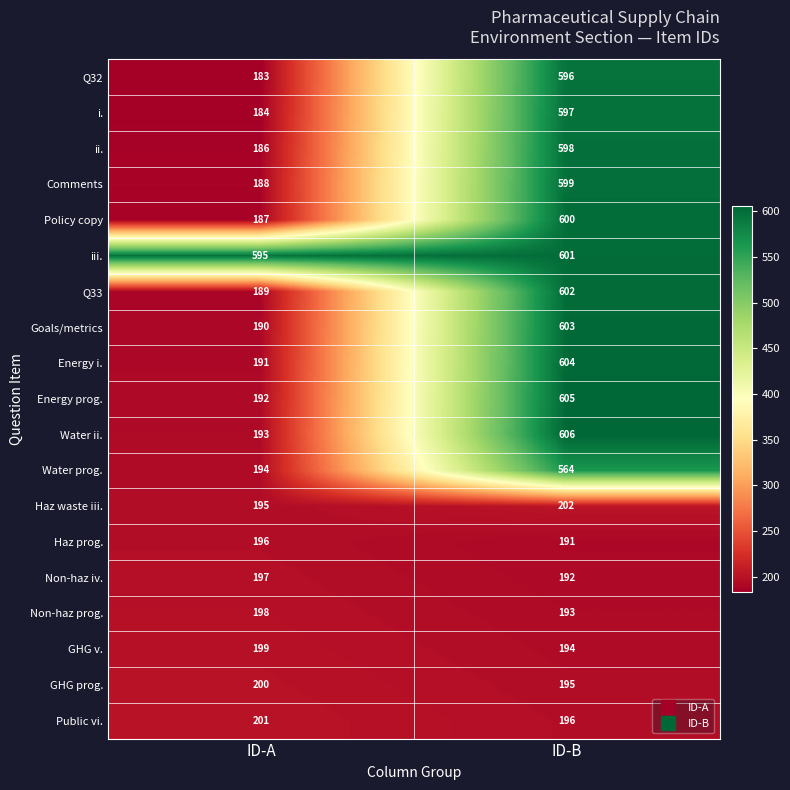

What is the approximate value of Non-haz iv. at ID-B?

192